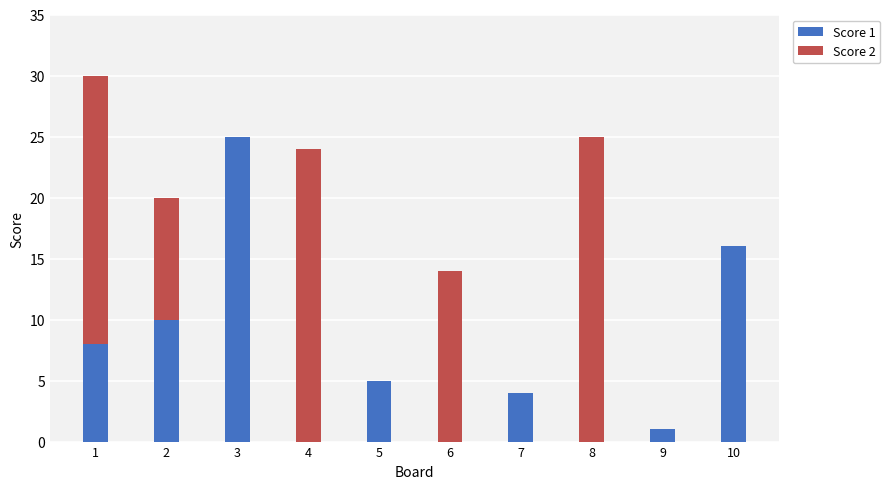

Are the bars grouped side by side (vs. stacked)?

No